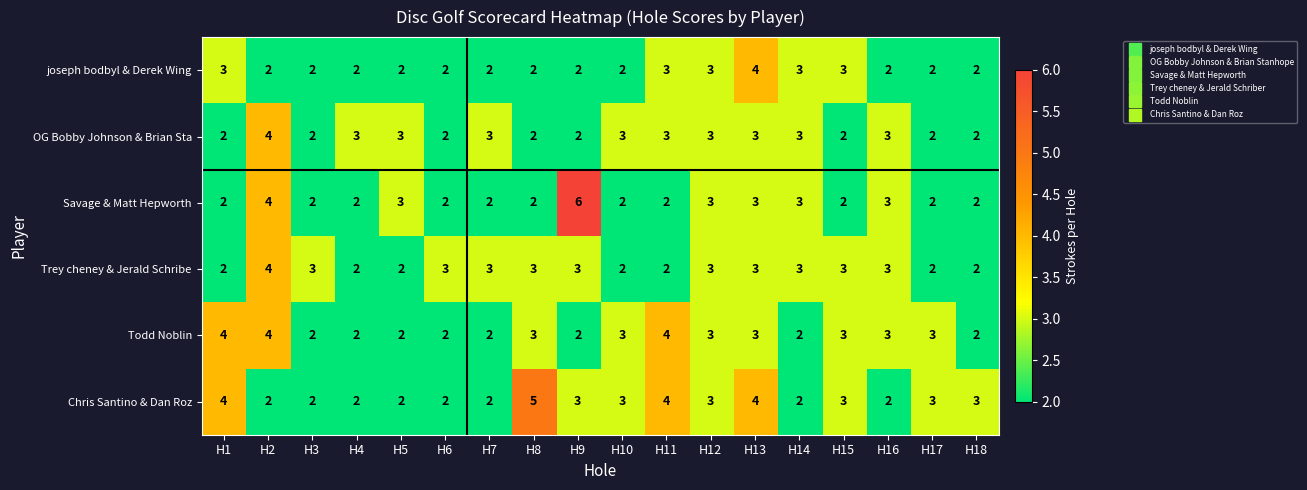

What is the greatest value displayed?

6